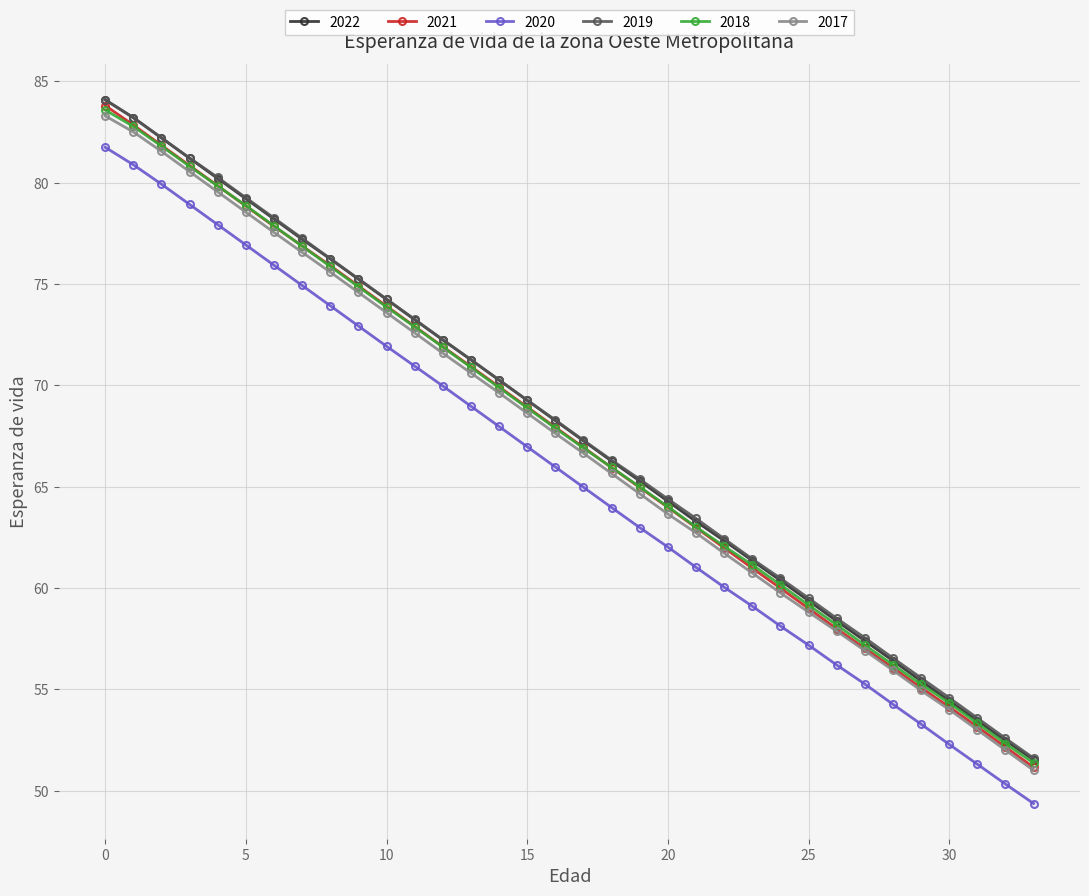

True or false: 2019 has more than 2 interior local peaks.

False